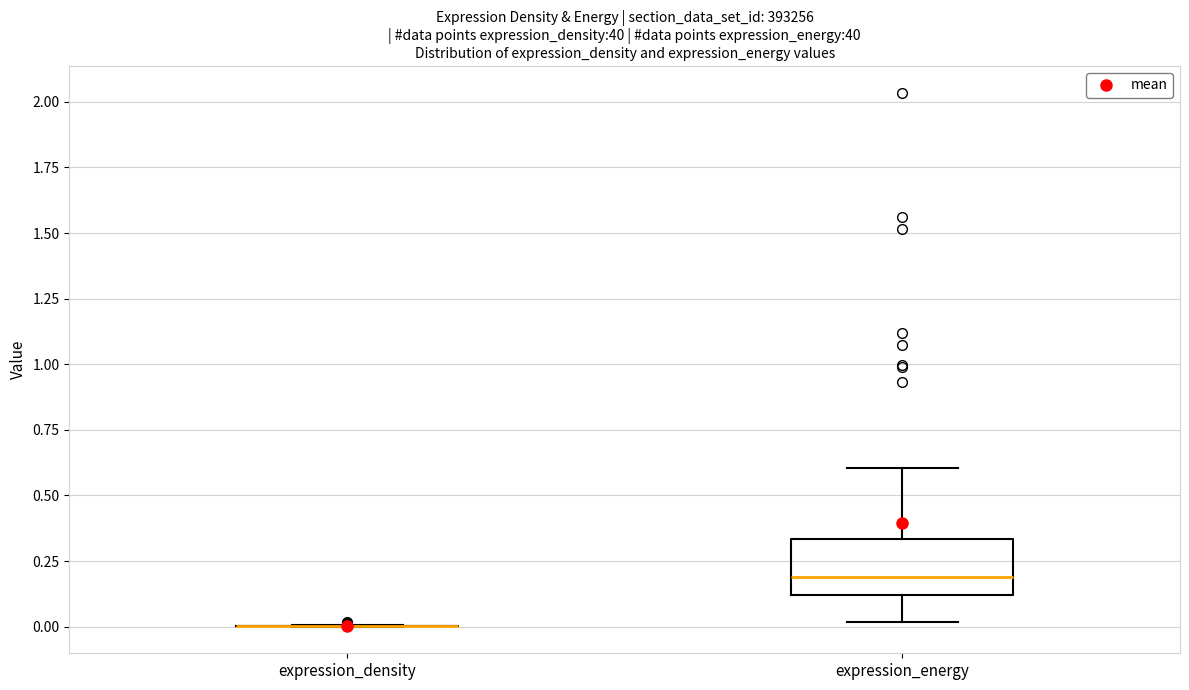

Reading left to right, transcribe this box plot: for each box, give where its median line is, the range the box spans, and where its two whiskers end, as read against the y-axis. The values are not printed on the chart, so give them approximately, as read against the axis.

expression_density: box collapsed to a line at 0.00, whiskers 0.00 to 0.00
expression_energy: median 0.20, box 0.10 to 0.35, whiskers 0.00 to 0.60